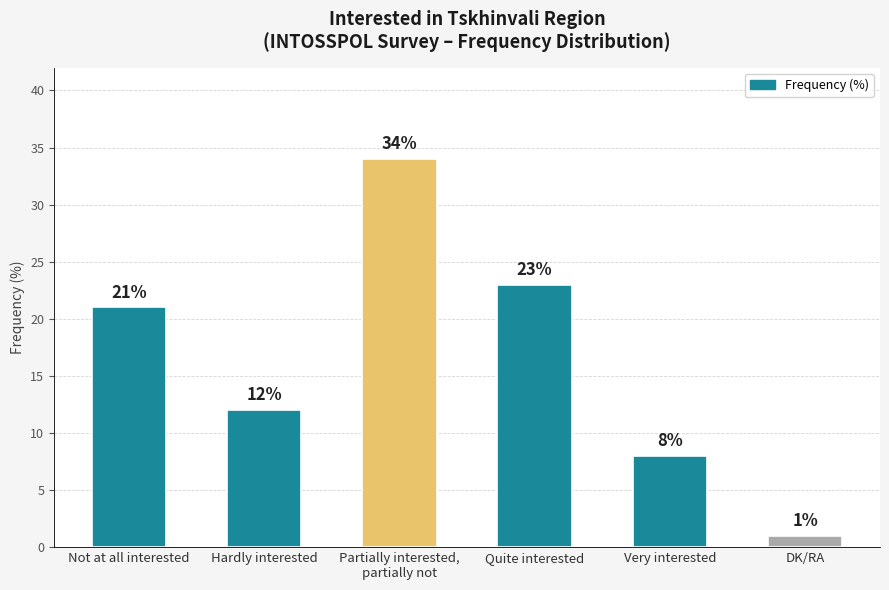

Reading left to right, what are all the values shown in this chart?

Not at all interested=21	Hardly interested=12	Partially interested,
partially not=34	Quite interested=23	Very interested=8	DK/RA=1